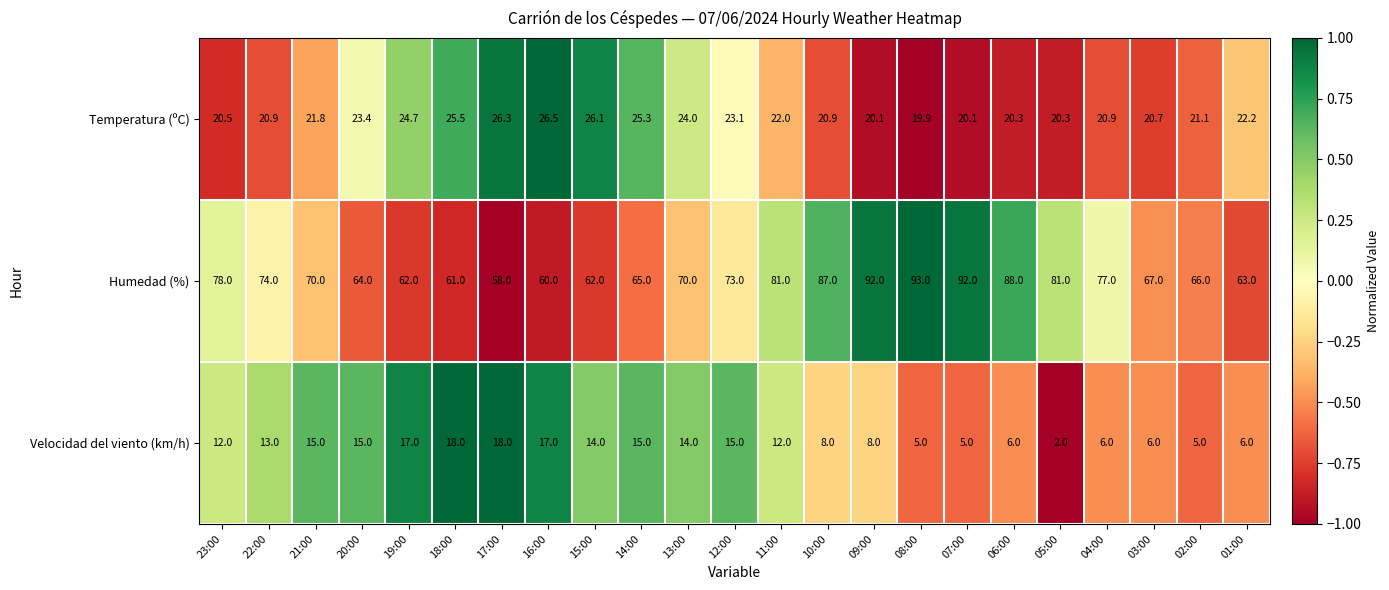

Where is Temperatura (ºC) nearest to the value 23?

12:00